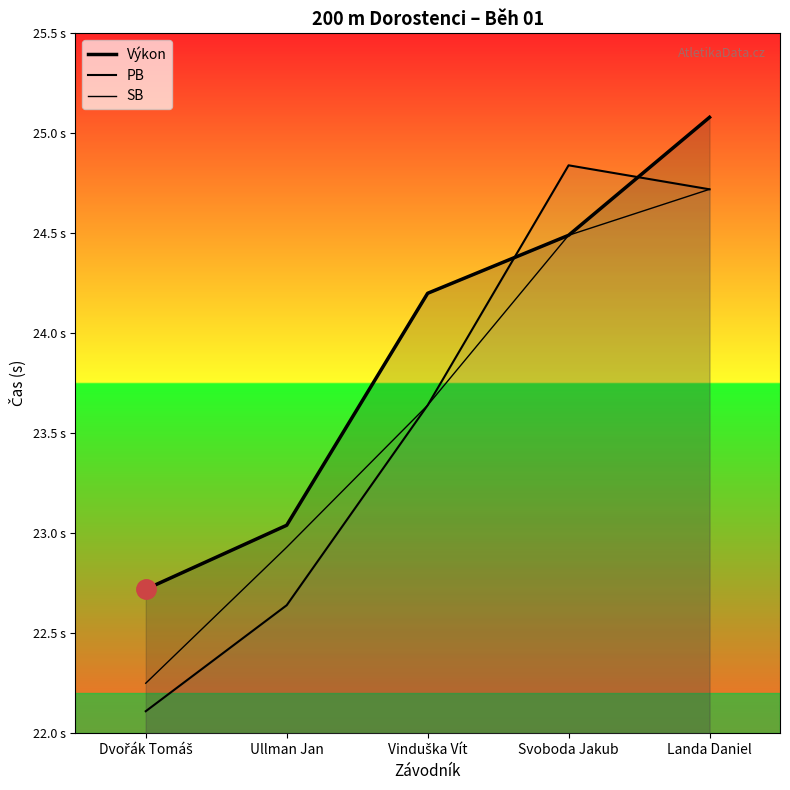

List the series in order of their peak value, lowest first.

SB, PB, Výkon